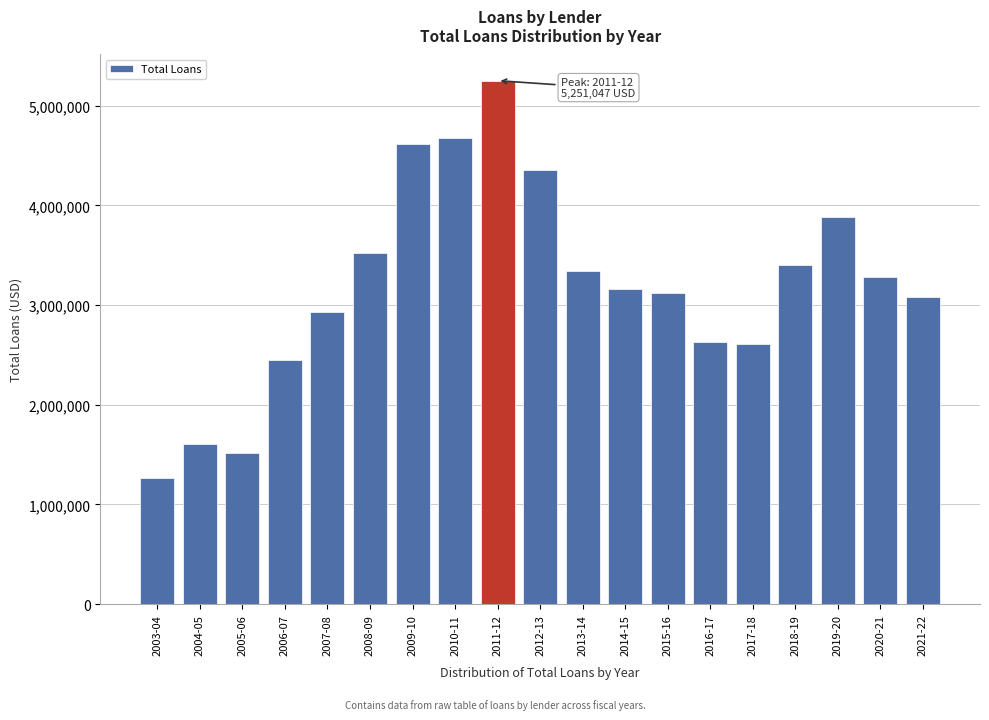

What is the greatest value displayed?

5251047